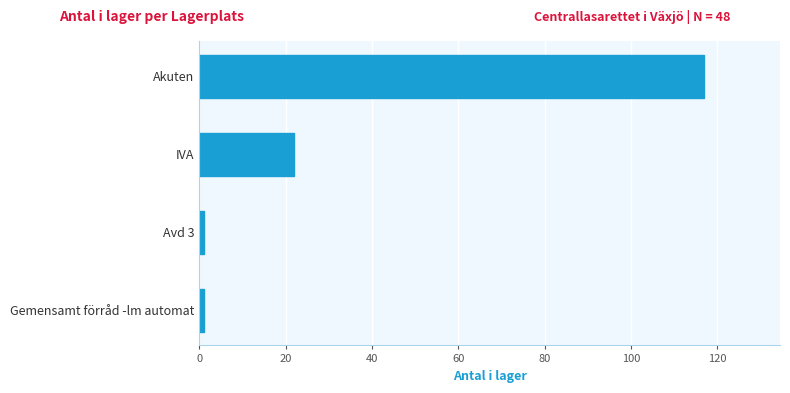

The chart shows a value of 209 at Akuten. True or false?

False